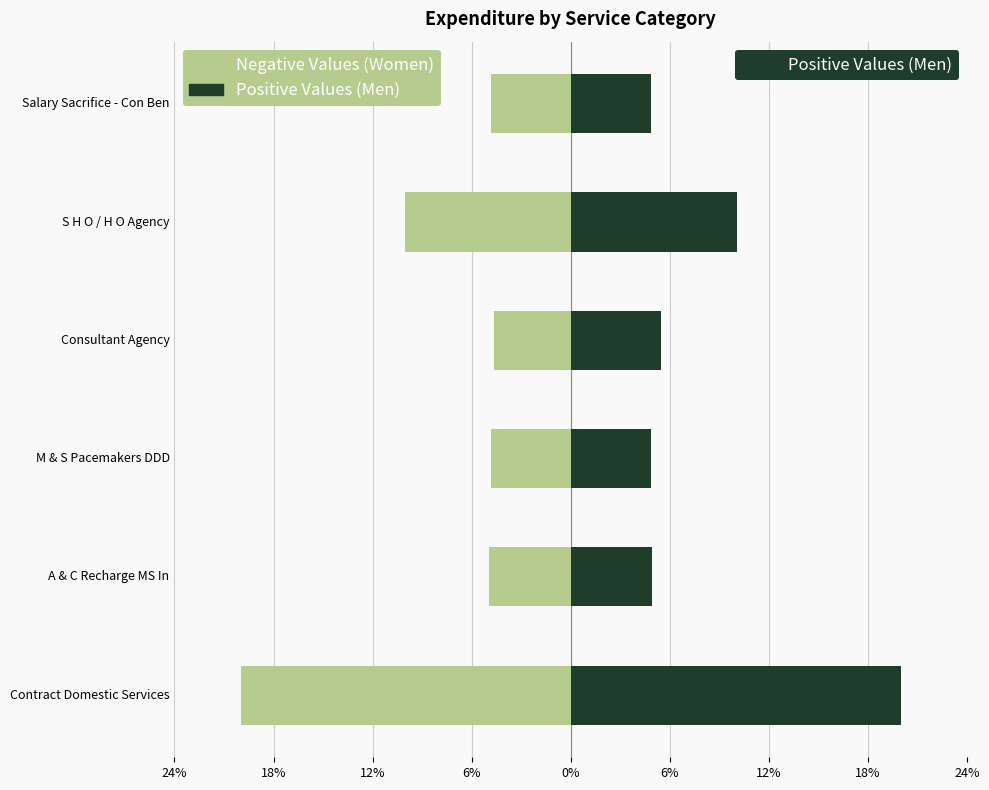

What is the difference between the second highest and minimum values in the Negative Values (Women) series?

15.2